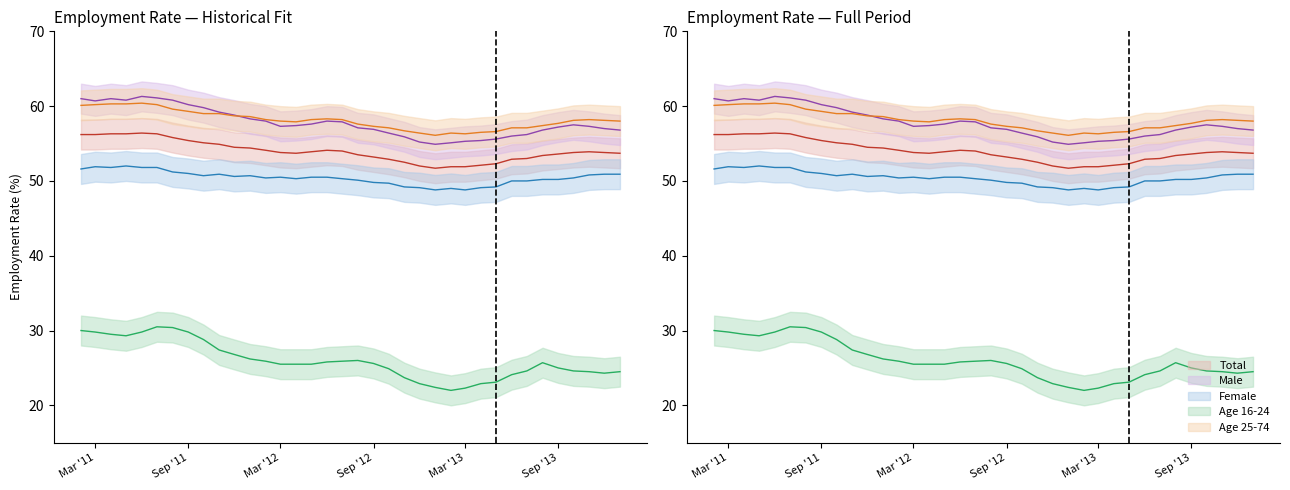

Is the value of Age 16-24 at 2011-11 greater than the value of Female at 2011-06?

No